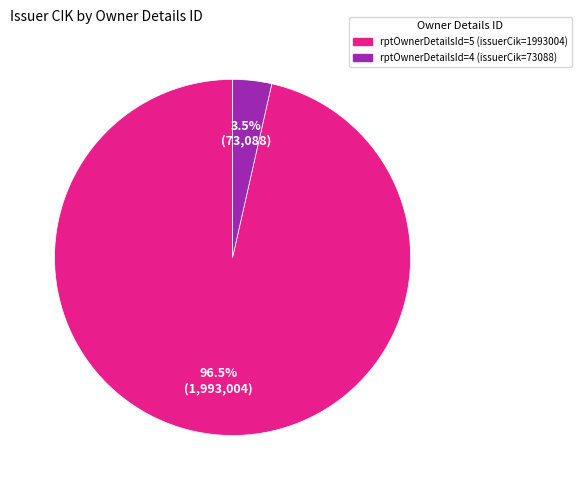

Which has a higher value, rptOwnerDetailsId=5 (issuerCik=1993004) or rptOwnerDetailsId=4 (issuerCik=73088)?

rptOwnerDetailsId=5 (issuerCik=1993004)